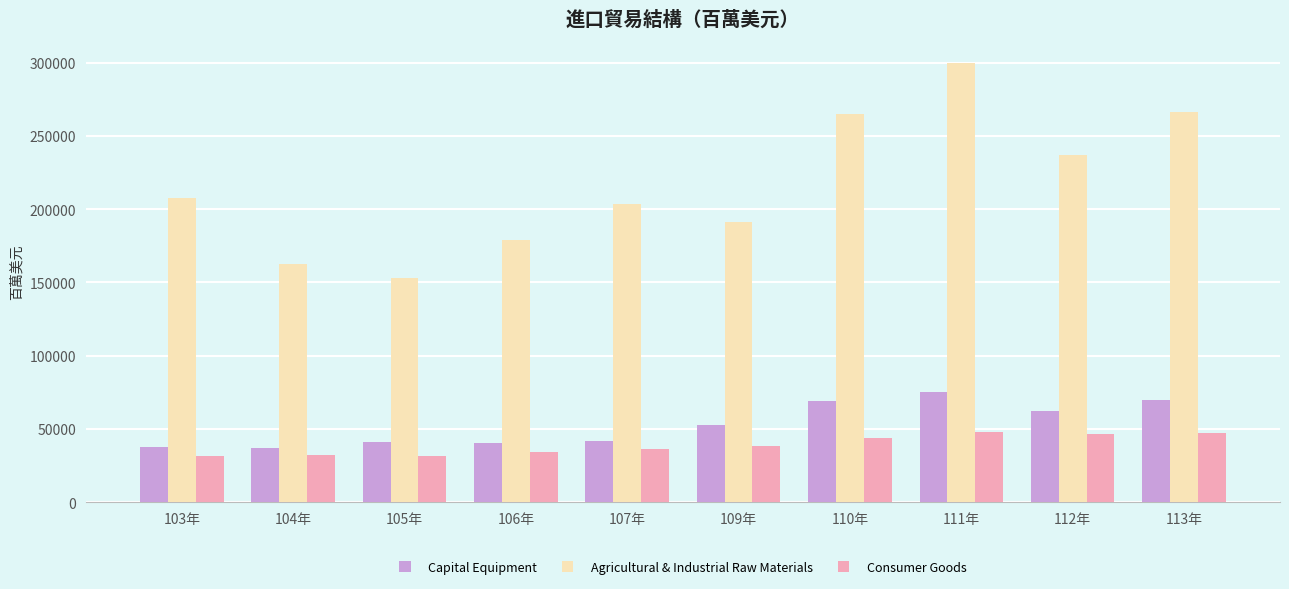

Which series has the largest total across all categories?

Agricultural & Industrial Raw Materials